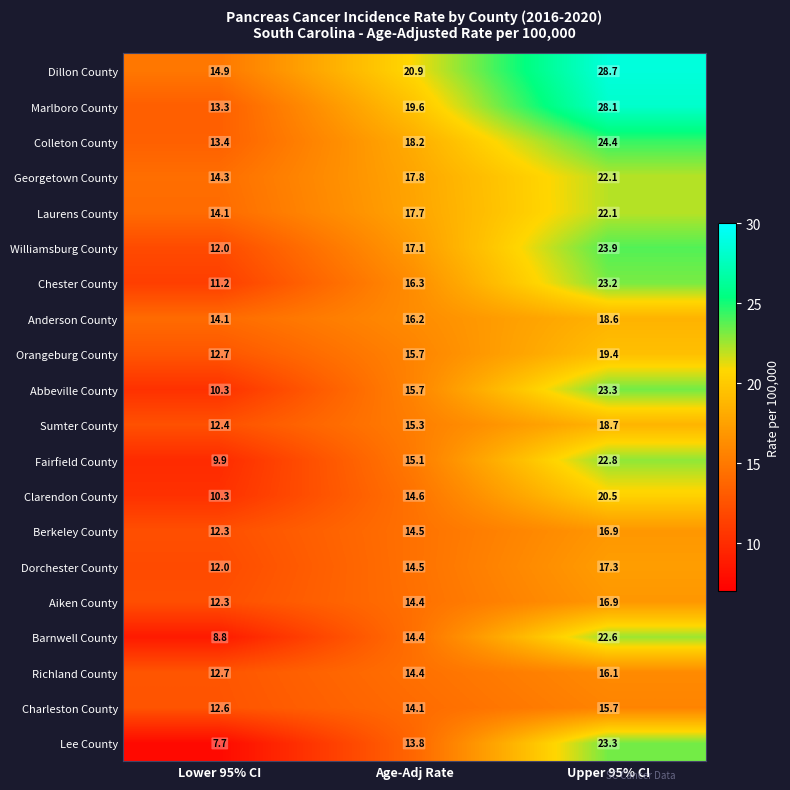

What is the maximum value shown in the chart?

28.7